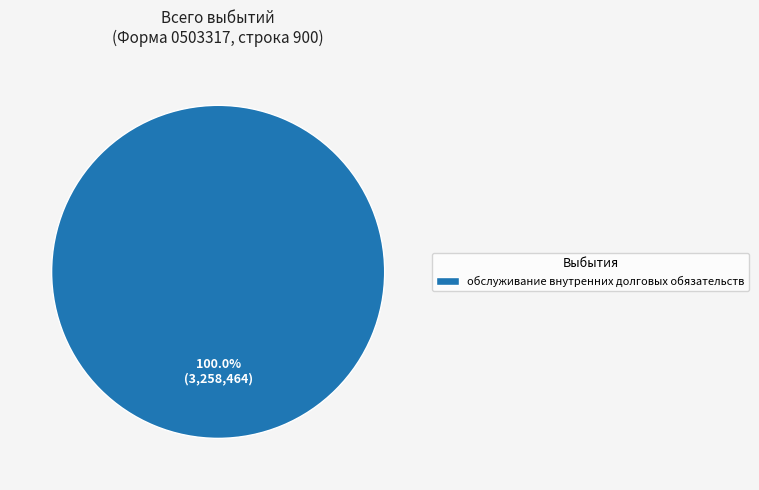

Rank the categories by value from lowest to highest.

обслуживание внутренних долговых обязательств